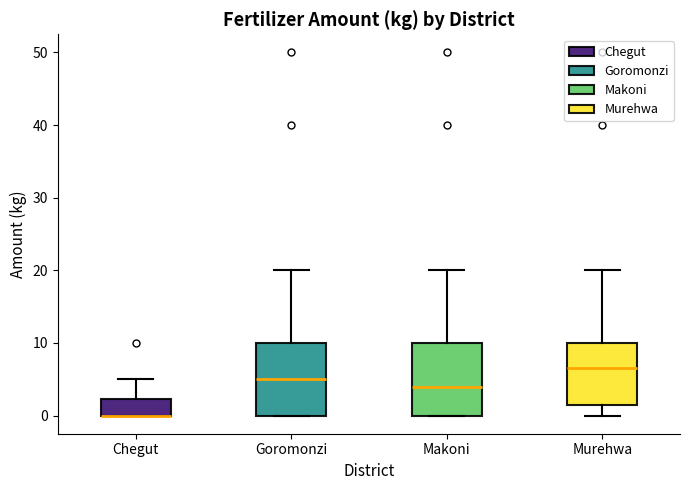

Reading left to right, read every box against the y-axis: the position of its median line, the range the box covers, and the ends of its whiskers. The values are not printed on the chart, so give them approximately, as read against the axis.

Chegut: median 0 (drawn on the box's lower edge), box 0 to 2, whiskers 0 to 5
Goromonzi: median 5, box 0 to 10, whiskers 0 to 20
Makoni: median 4, box 0 to 10, whiskers 0 to 20
Murehwa: median 7, box 2 to 10, whiskers 0 to 20